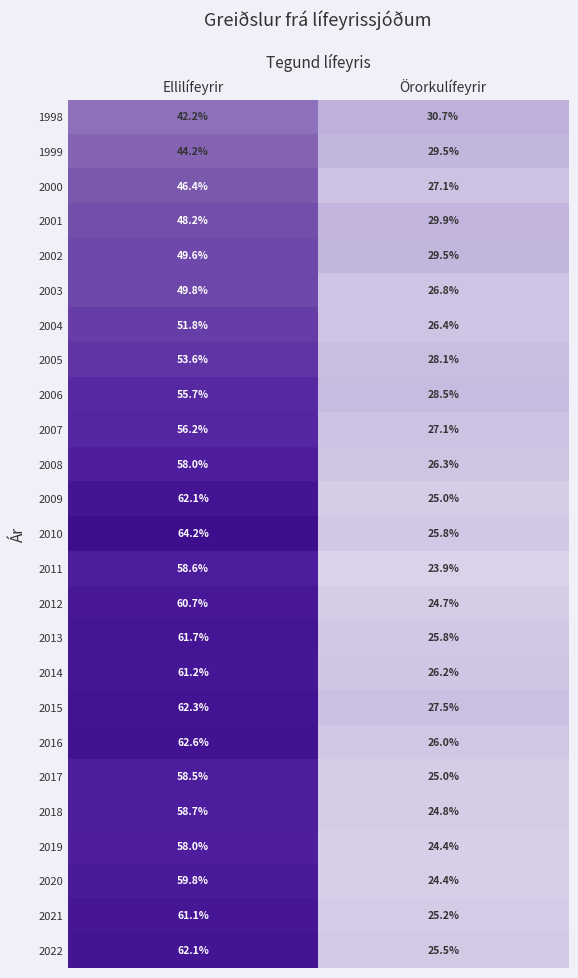

True or false: 2003 has a value of 49.8 at Ellilífeyrir.

True